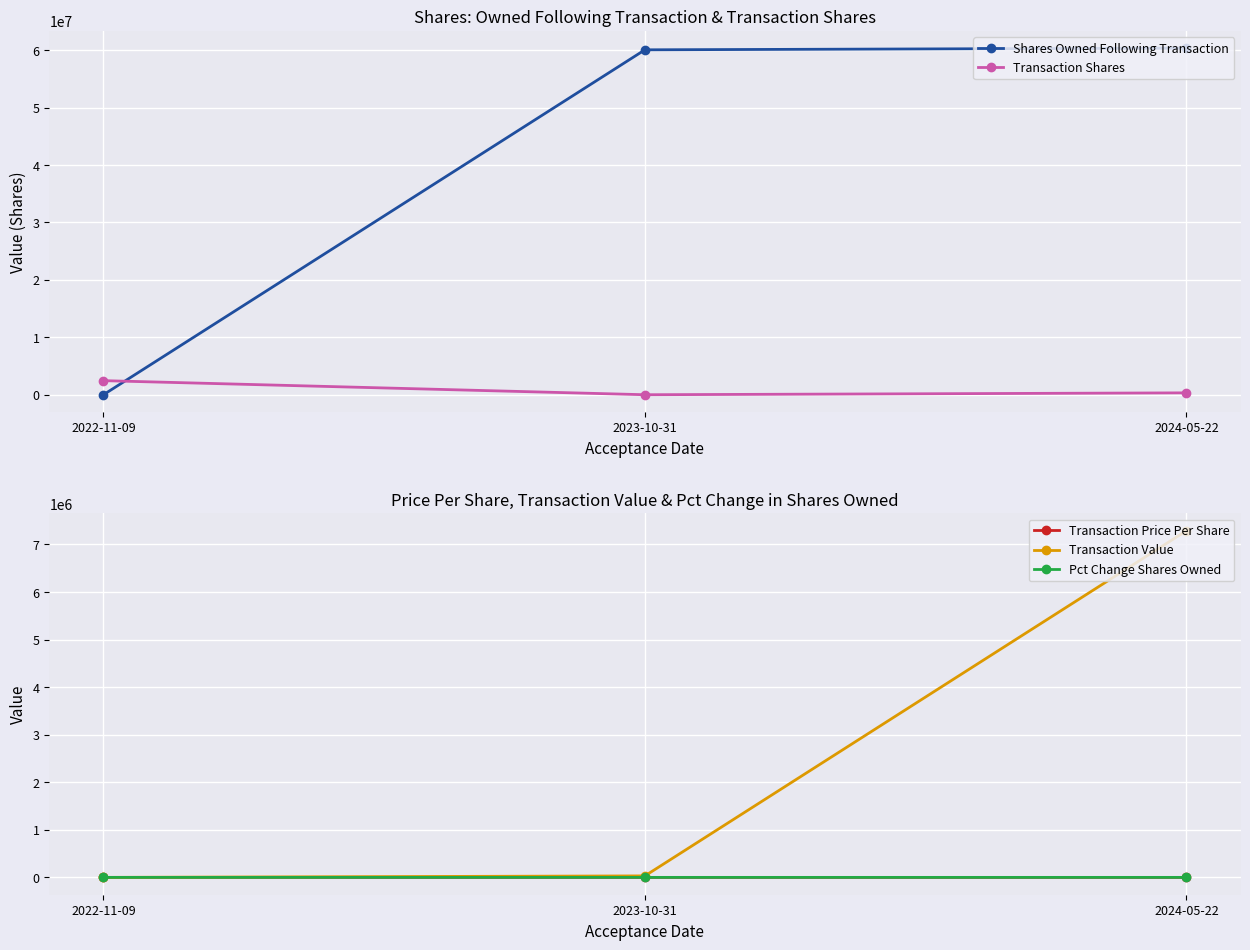

What are all the series names shown in the legend?

Shares Owned Following Transaction, Transaction Shares, Transaction Price Per Share, Transaction Value, Pct Change Shares Owned